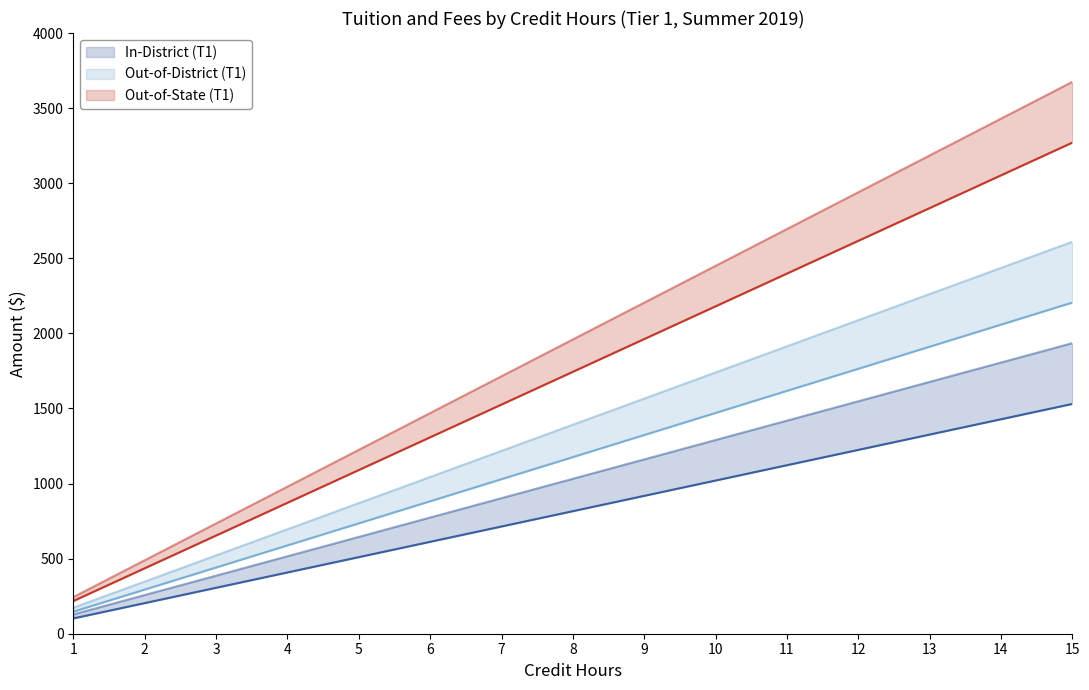

The In-District Tuition+Fees (T1) series shows 462 at 14. True or false?

False